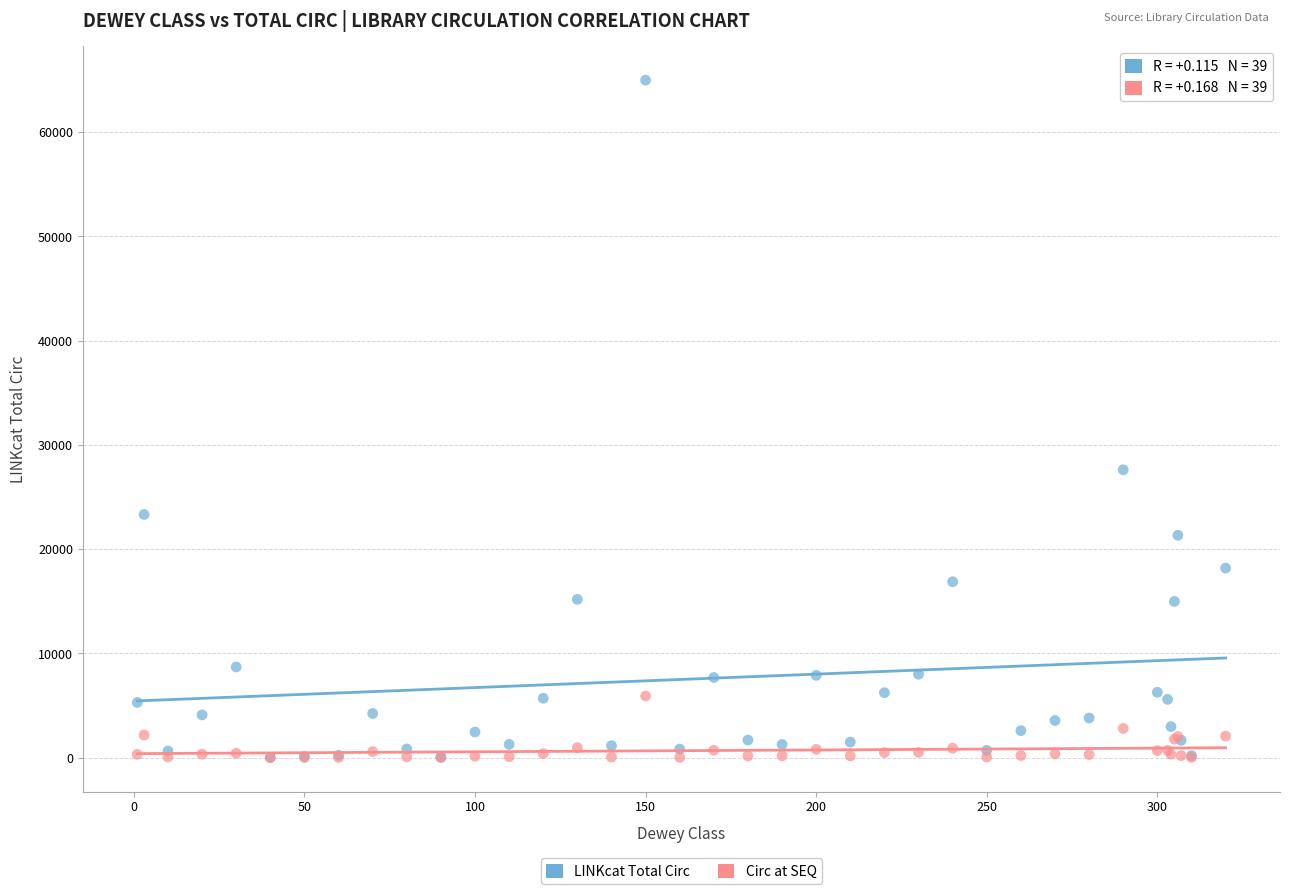

Which series contains the highest Y value?

LINKcat Total Circ